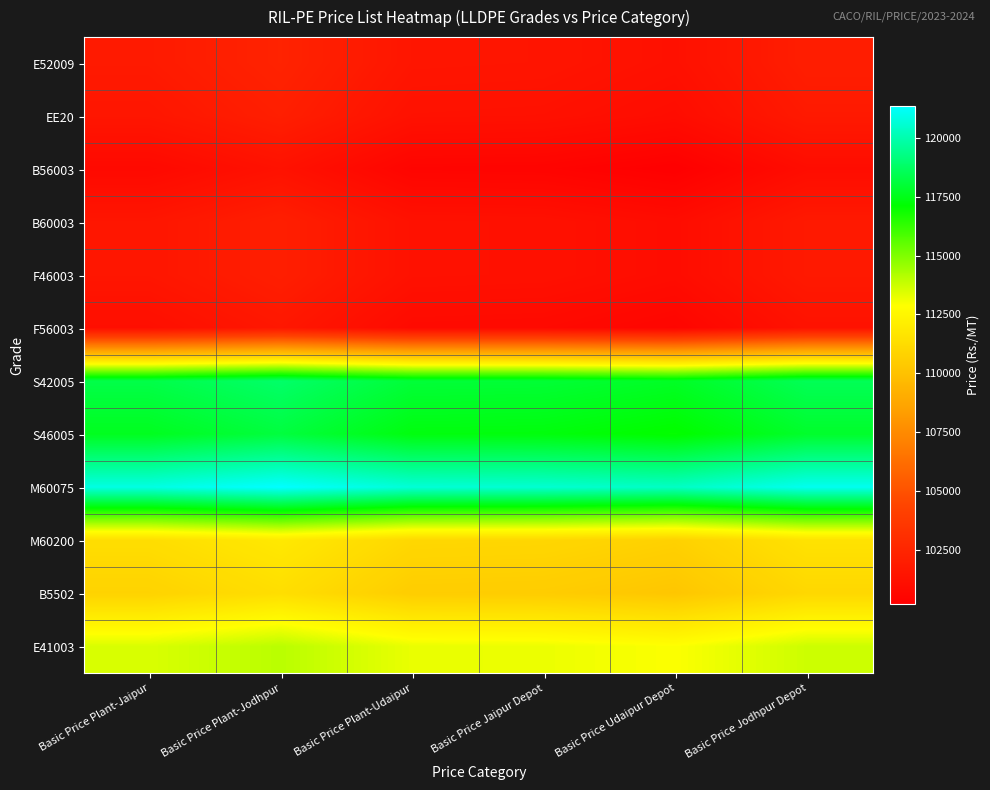

Which series has the largest total across all categories?

M60075